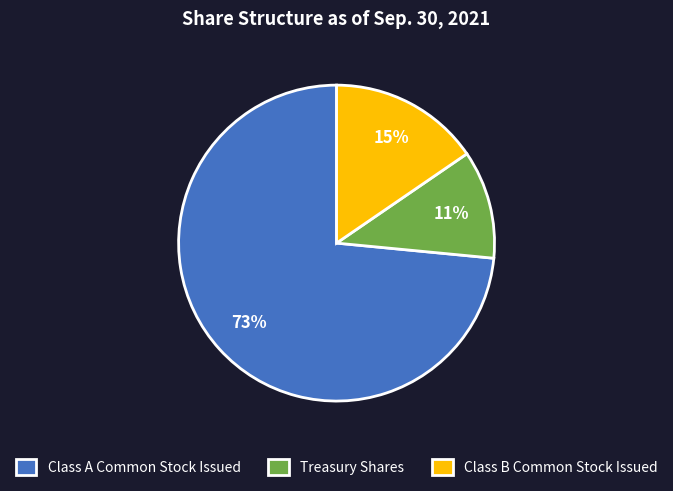

What percentage is the Class B Common Stock Issued slice, to the nearest percent?

15%